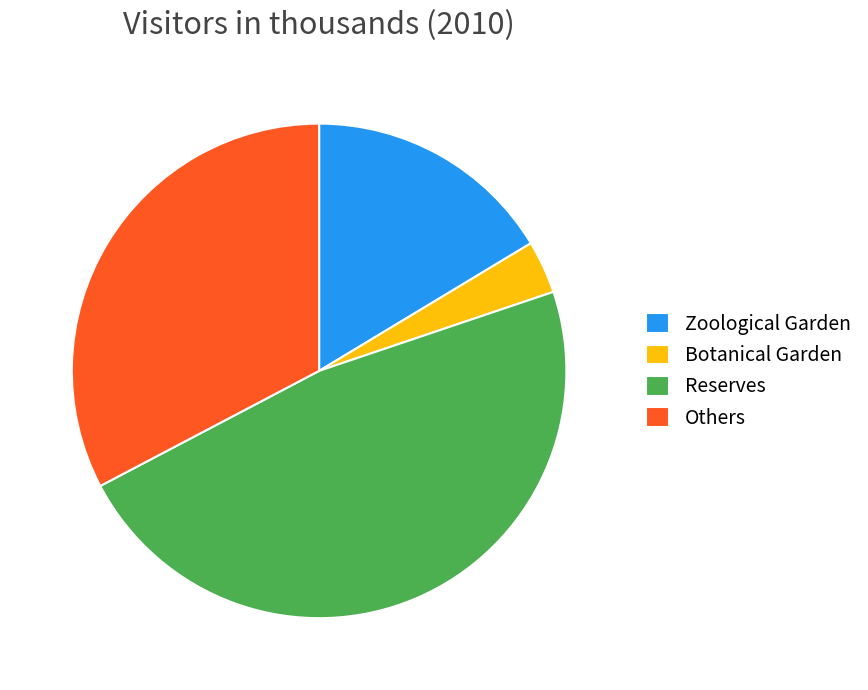

Combined, do Botanical Garden and Zoological Garden account for over 50%?

No